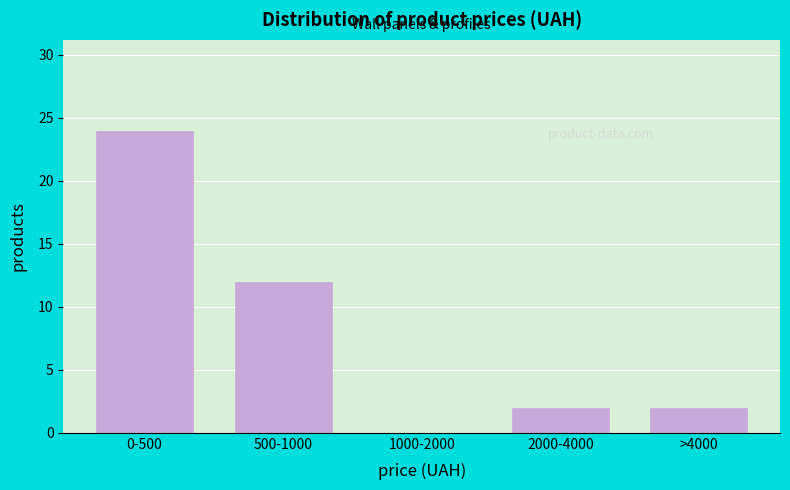

Reading left to right, transcribe all the data shown in this chart.

0-500=24	500-1000=12	1000-2000=0	2000-4000=2	>4000=2